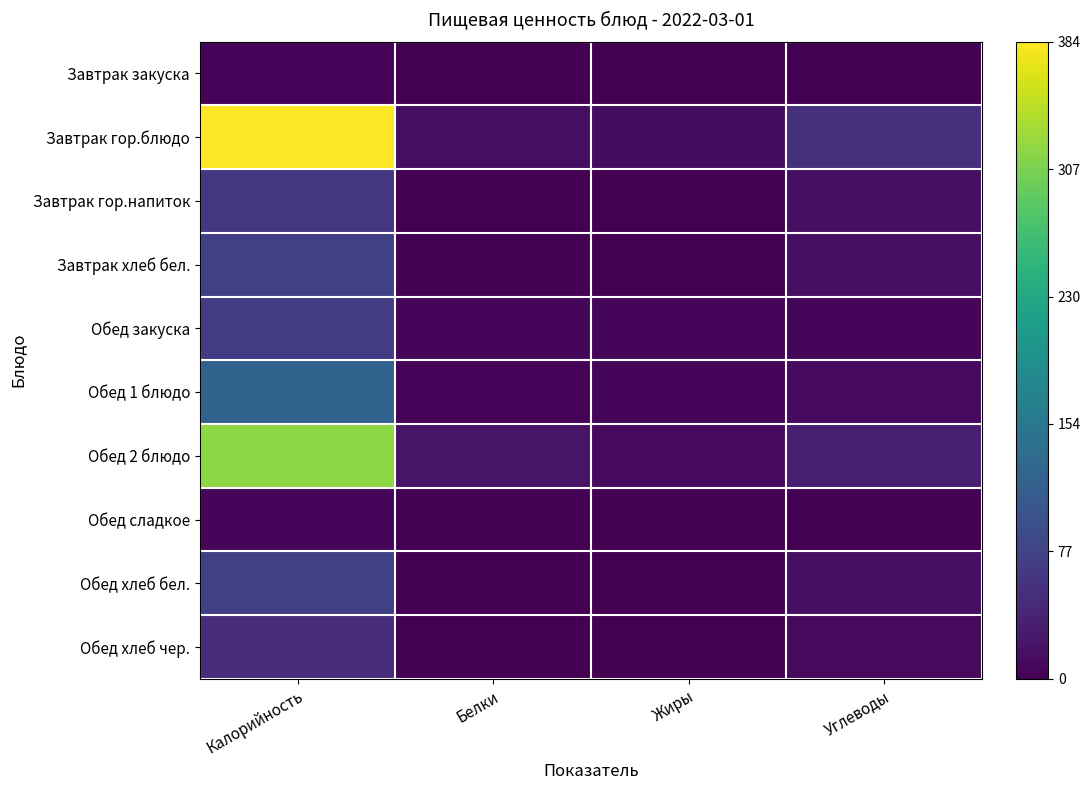

Reading left to right, transcribe all the data shown in this chart.

Завтрак закуска: Калорийность=0.0	Белки=0.0	Жиры=0.0	Углеводы=0.0
Завтрак гор.блюдо: Калорийность=1.0	Белки=0.0	Жиры=0.0	Углеводы=0.1
Завтрак гор.напиток: Калорийность=0.2	Белки=0.0	Жиры=0.0	Углеводы=0.0
Завтрак хлеб бел.: Калорийность=0.2	Белки=0.0	Жиры=0.0	Углеводы=0.0
Обед закуска: Калорийность=0.2	Белки=0.0	Жиры=0.0	Углеводы=0.0
Обед 1 блюдо: Калорийность=0.3	Белки=0.0	Жиры=0.0	Углеводы=0.0
Обед 2 блюдо: Калорийность=0.8	Белки=0.1	Жиры=0.0	Углеводы=0.1
Обед сладкое: Калорийность=0.0	Белки=0.0	Жиры=0.0	Углеводы=0.0
Обед хлеб бел.: Калорийность=0.2	Белки=0.0	Жиры=0.0	Углеводы=0.0
Обед хлеб чер.: Калорийность=0.1	Белки=0.0	Жиры=0.0	Углеводы=0.0